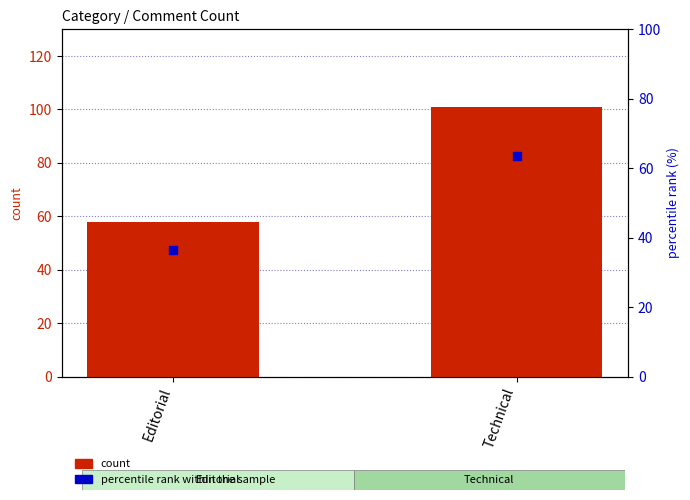

At which category is the sum across all series the highest?

Technical